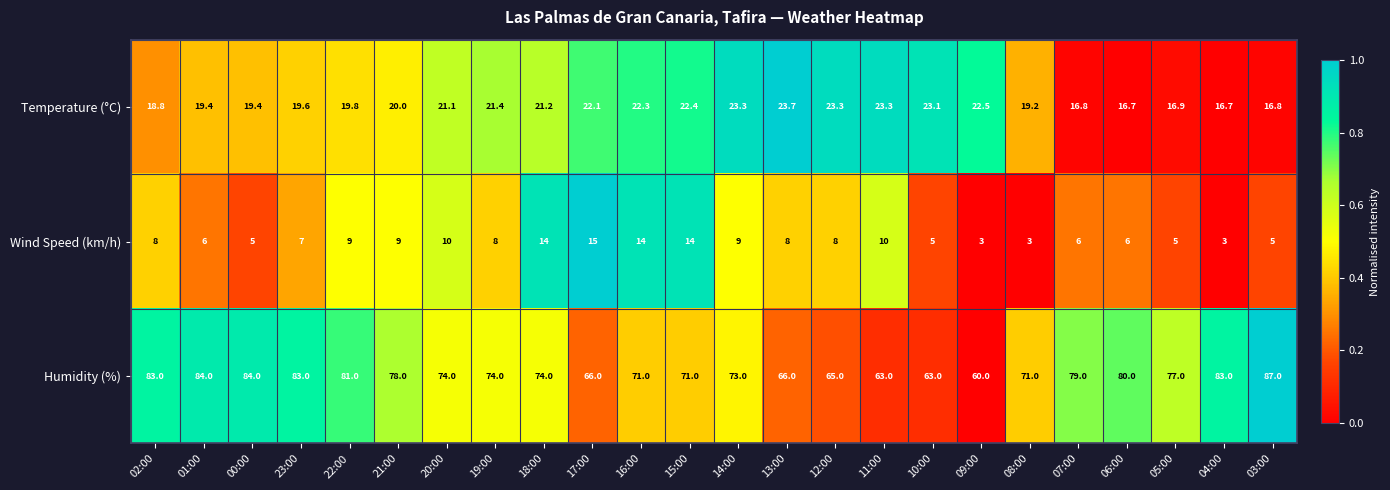

Count the number of data series in this chart.

3